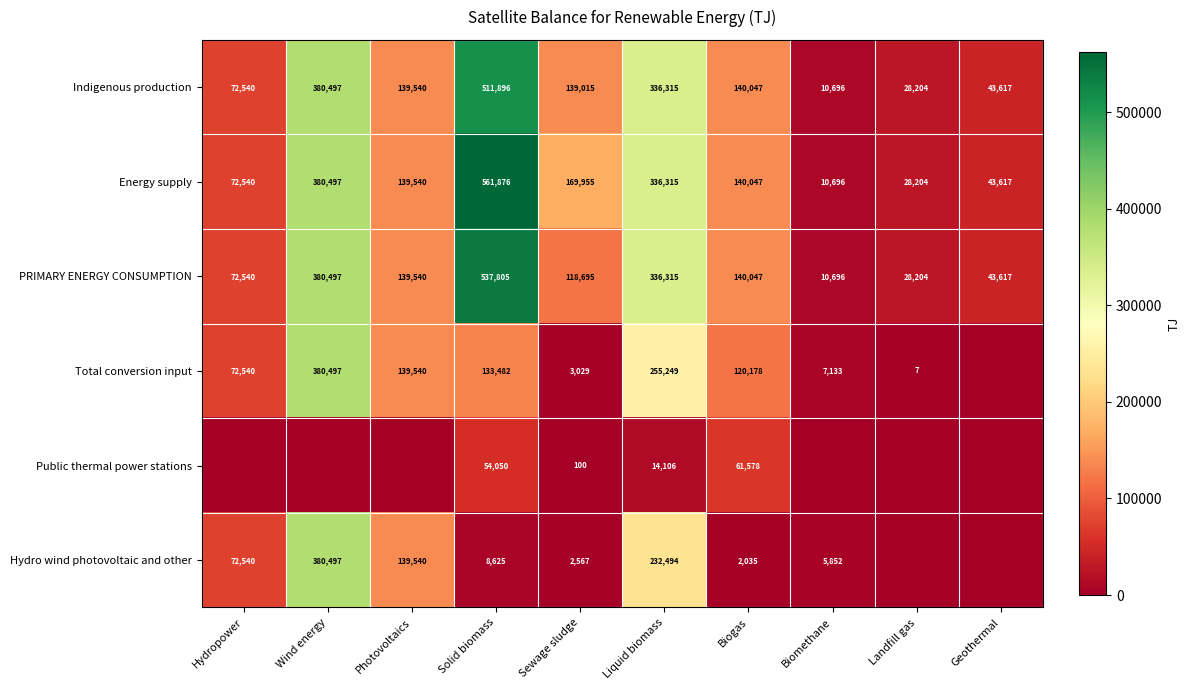

Is the value of Energy supply at Biomethane greater than the value of Total conversion input at Biomethane?

Yes